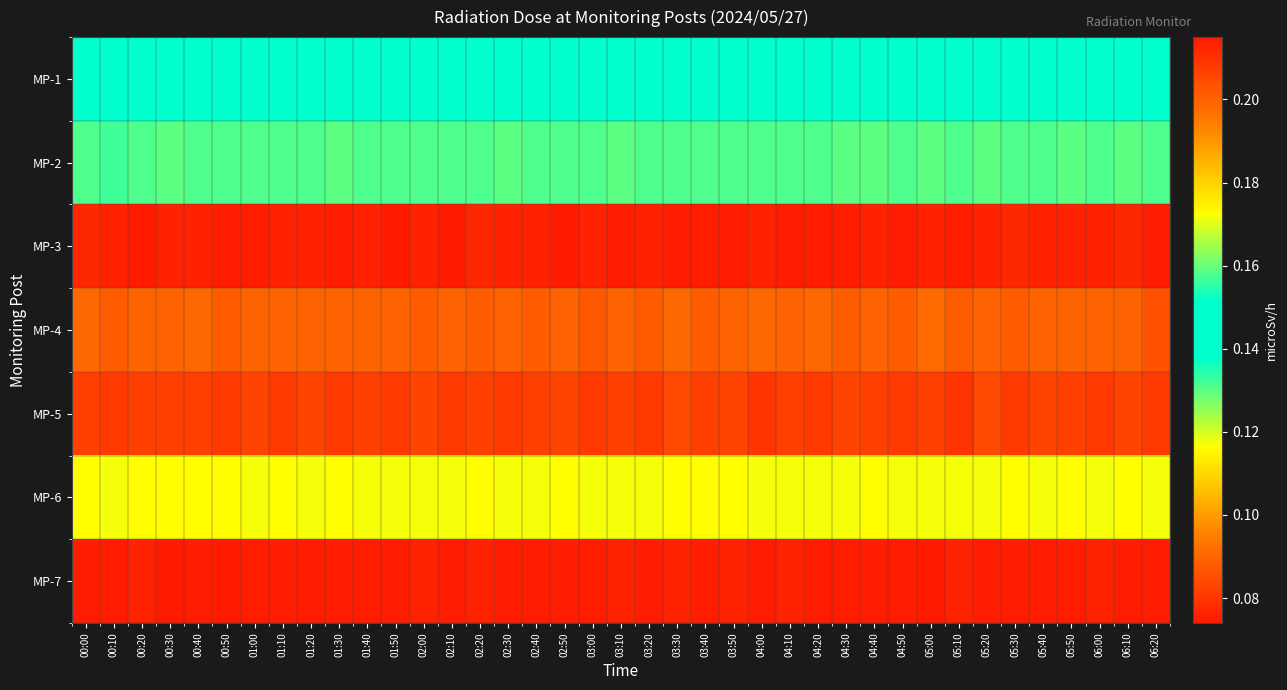

At how many categories does at least one series exceed 0?

39